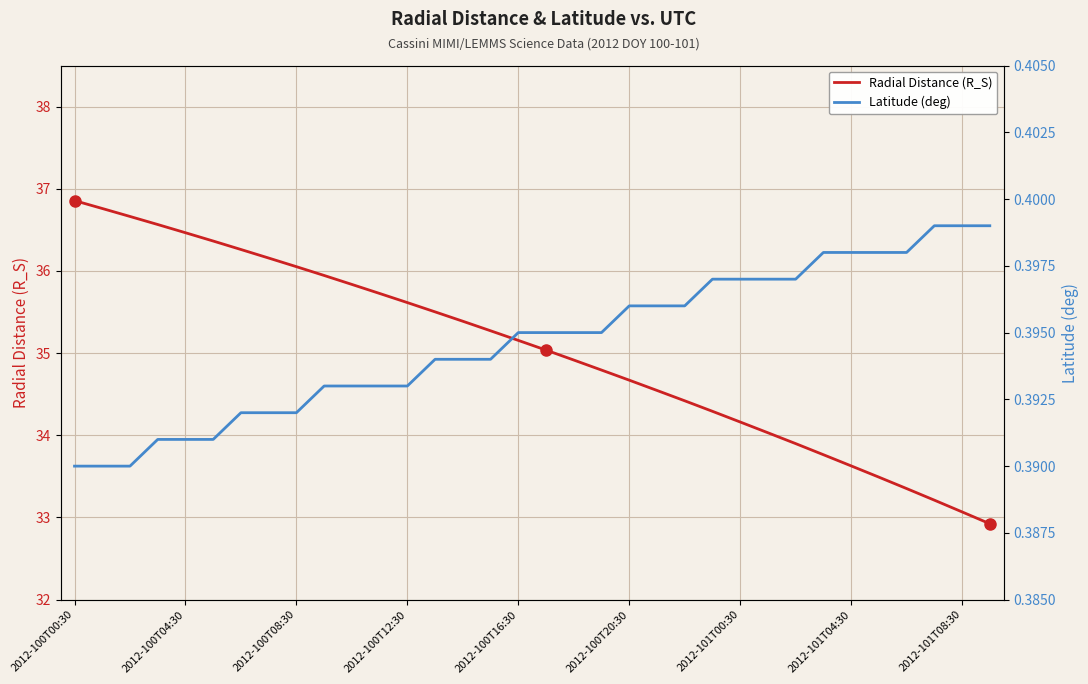

The value of Radial Distance (R_S) at 2012-101T00:30 is 9.4. True or false?

False